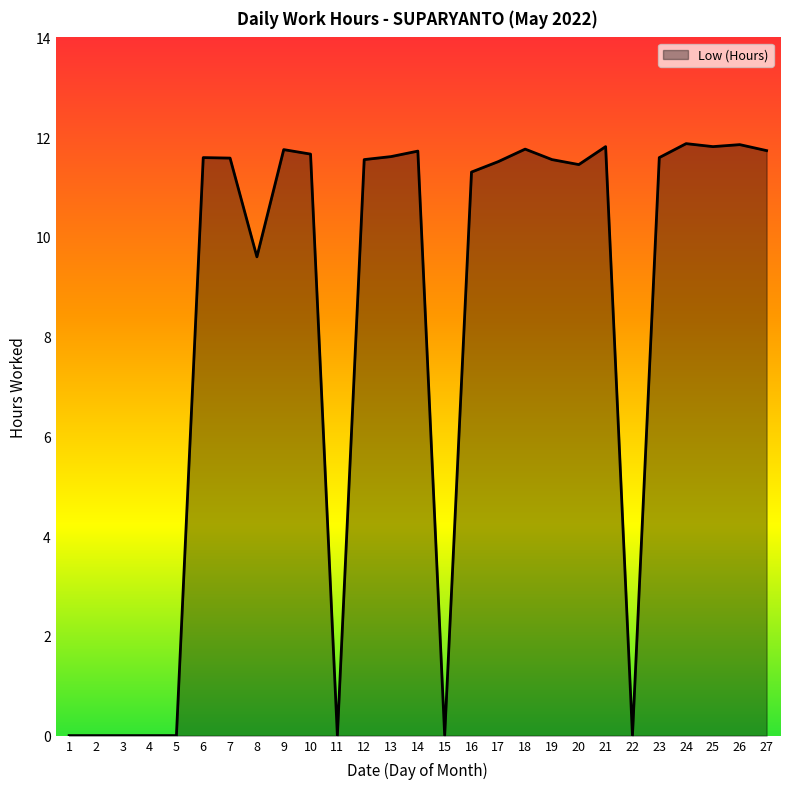

Where is the data nearest to the value 5?

8